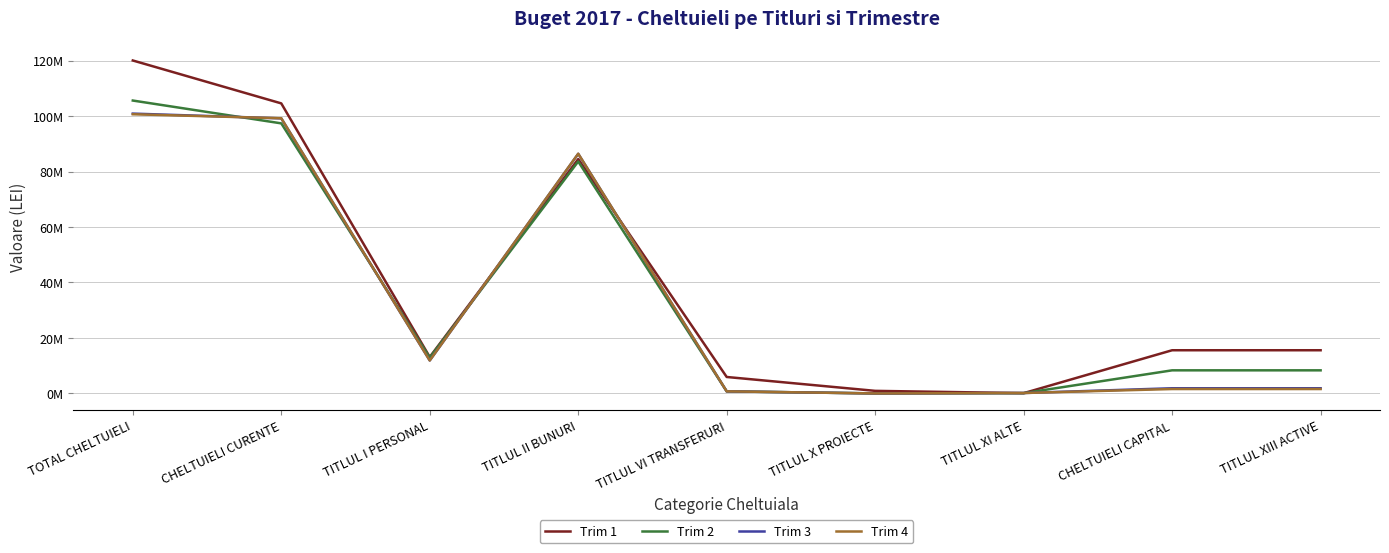

What is the difference between the maximum and second lowest values in the Trim 1 series?

119109717